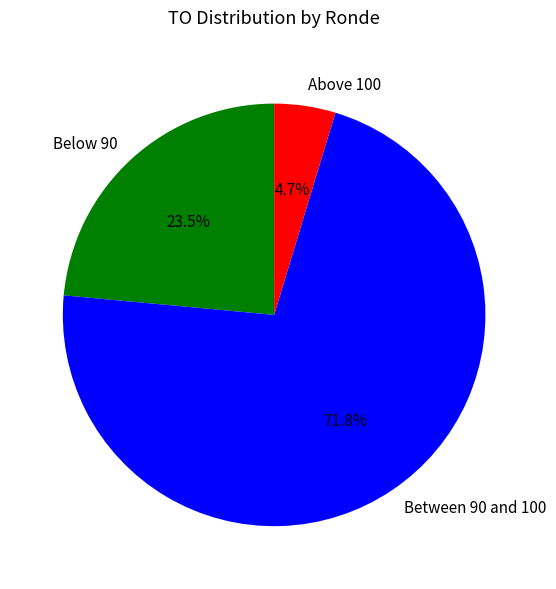

Does any single category account for the majority?

Yes